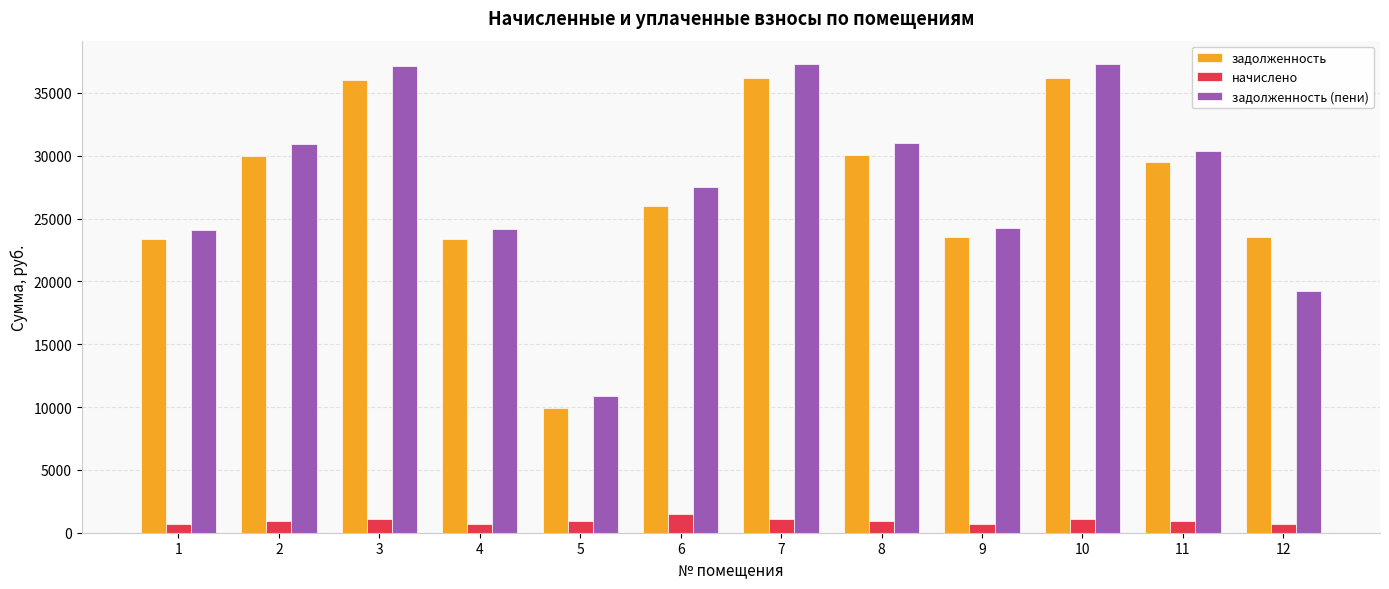

What is the difference between the maximum and minimum values in the задолженность (пени) series?

26430.8